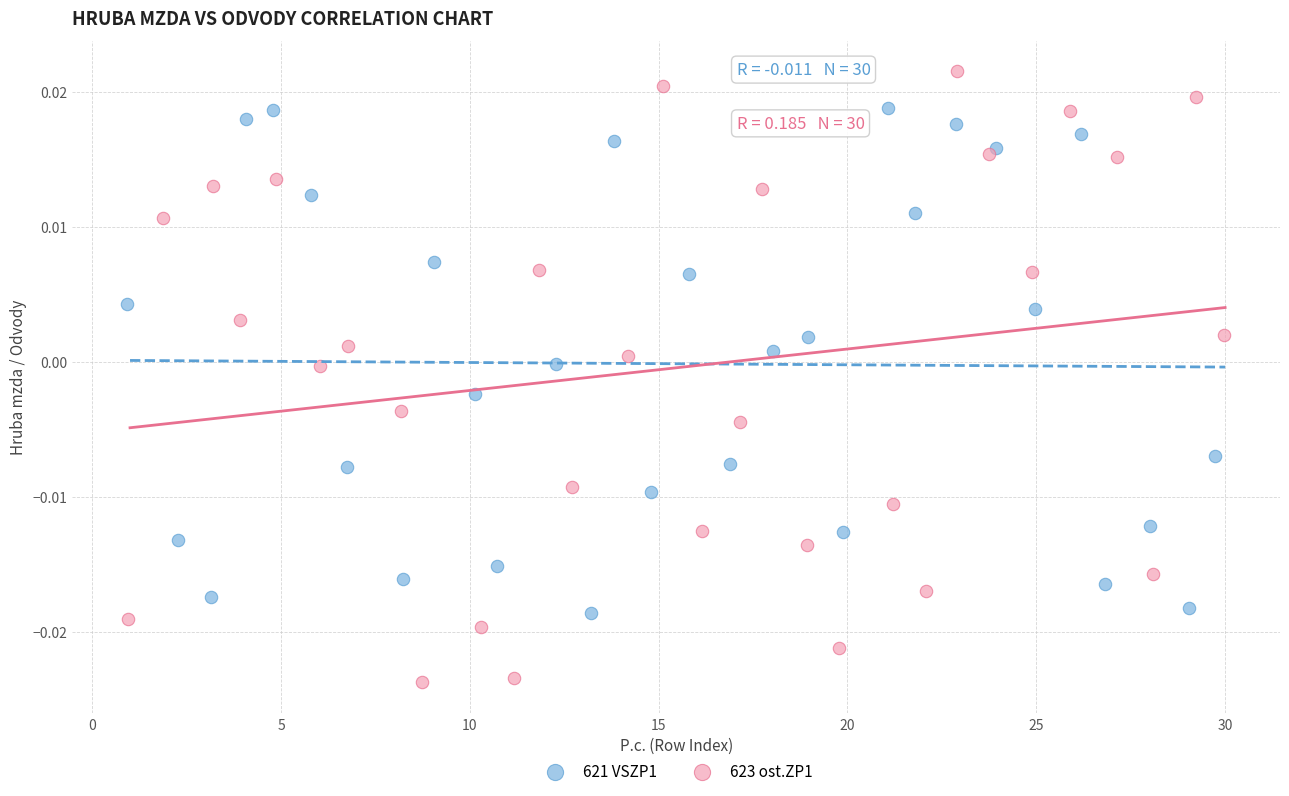

Which series contains the highest Y value?

623 ost.ZP1